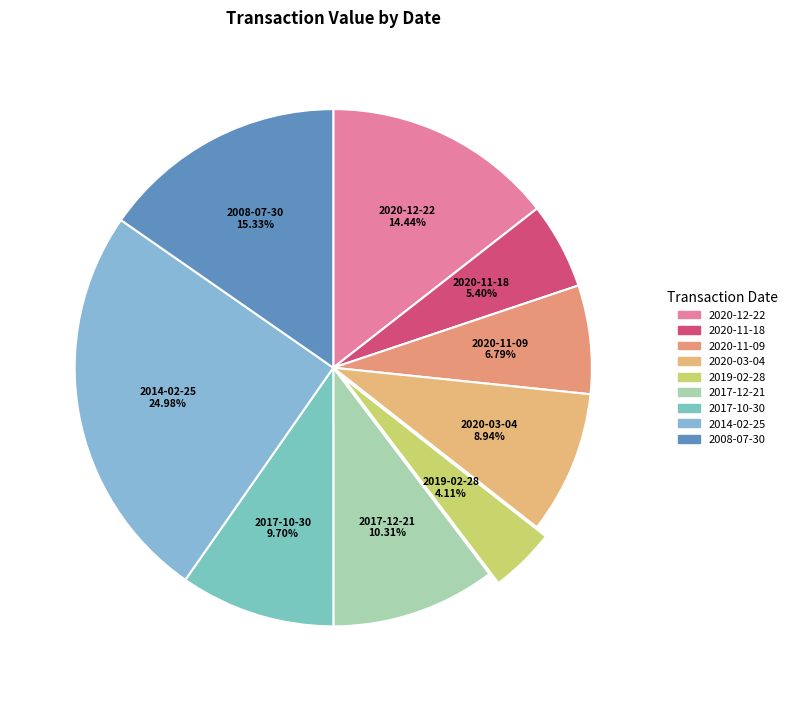

What percentage do 2020-12-22 and 2020-03-04 together represent?

23.4%